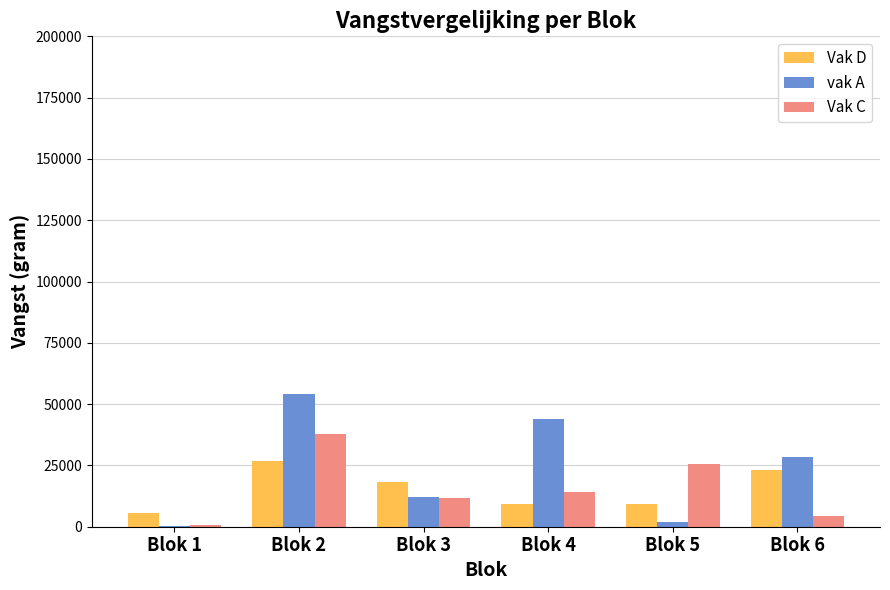

What is the highest value of the Vak C series?

37732